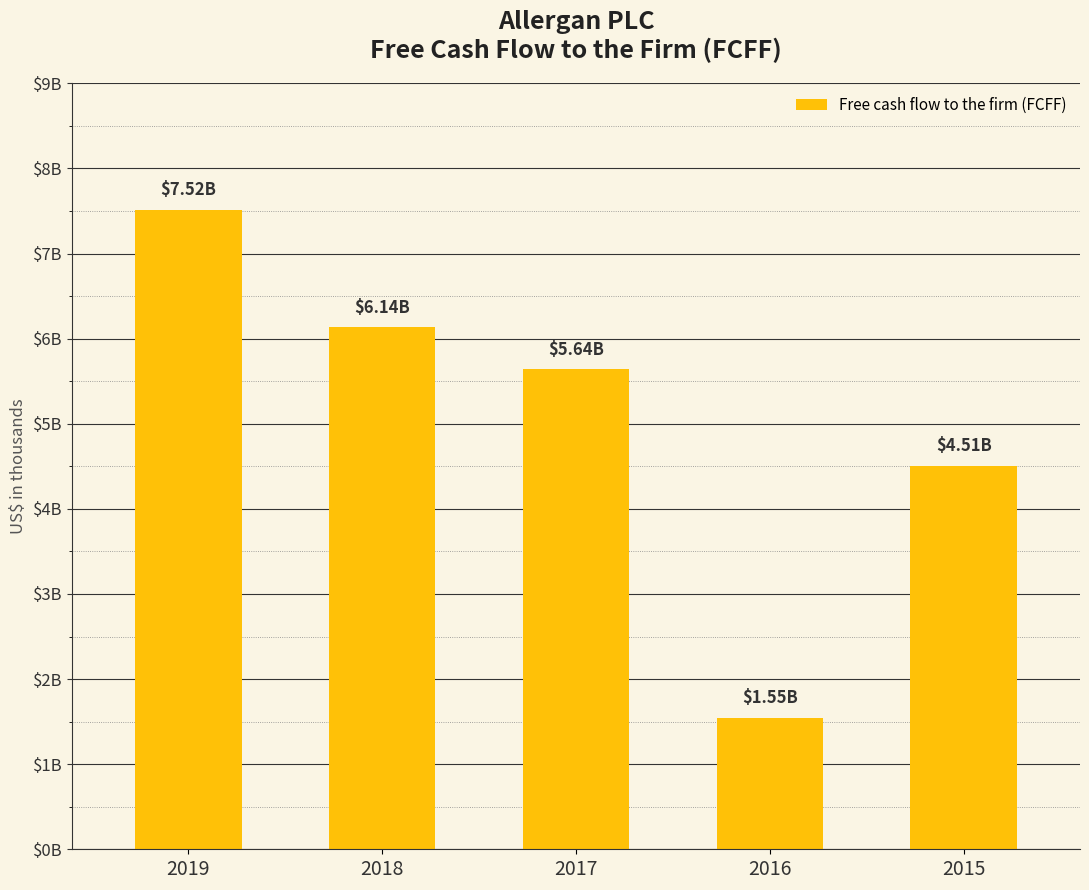

Are the bars horizontal?

No